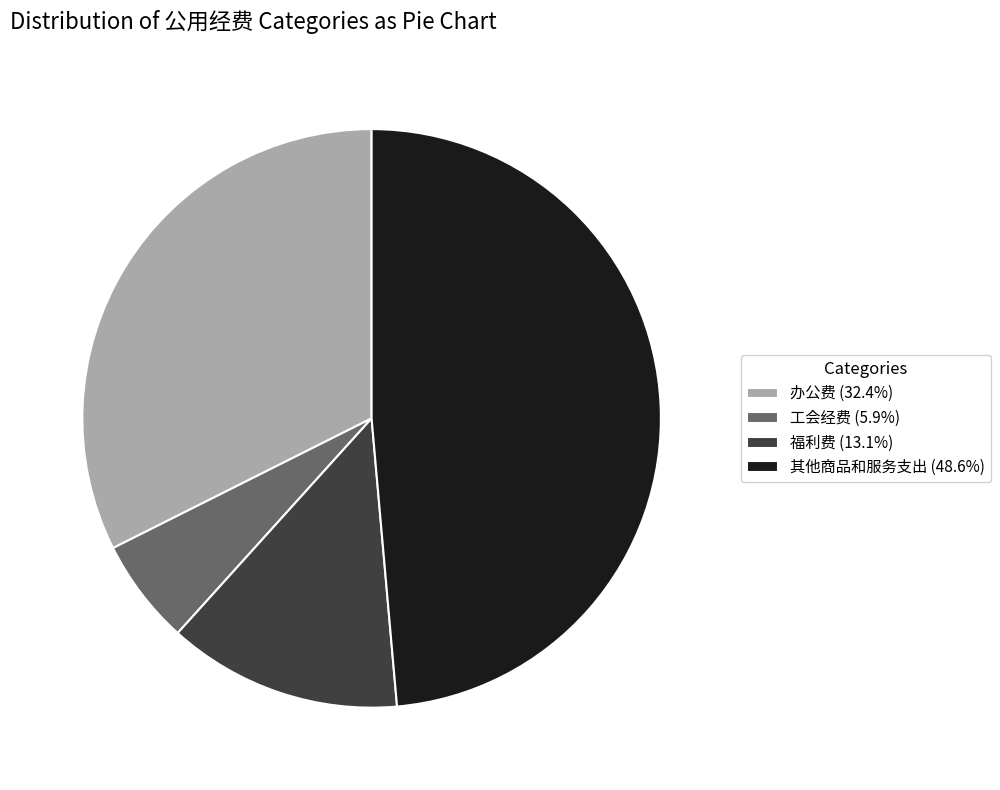

Is it true that 办公费 is 32% of the pie?

True